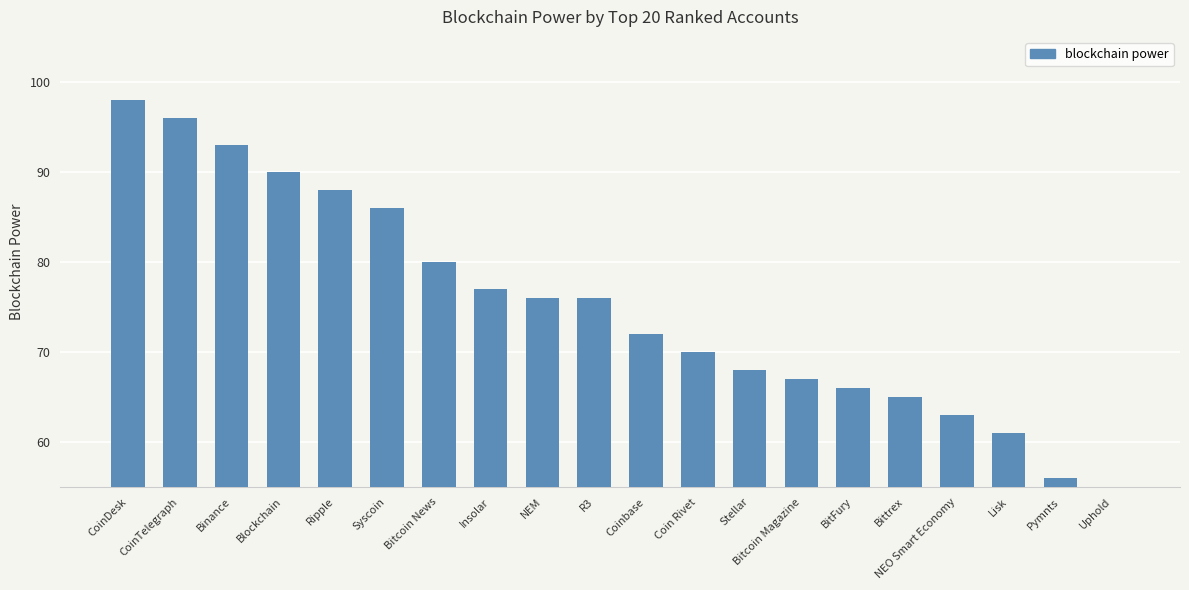

What is the value of the 15th bar from the left?

66